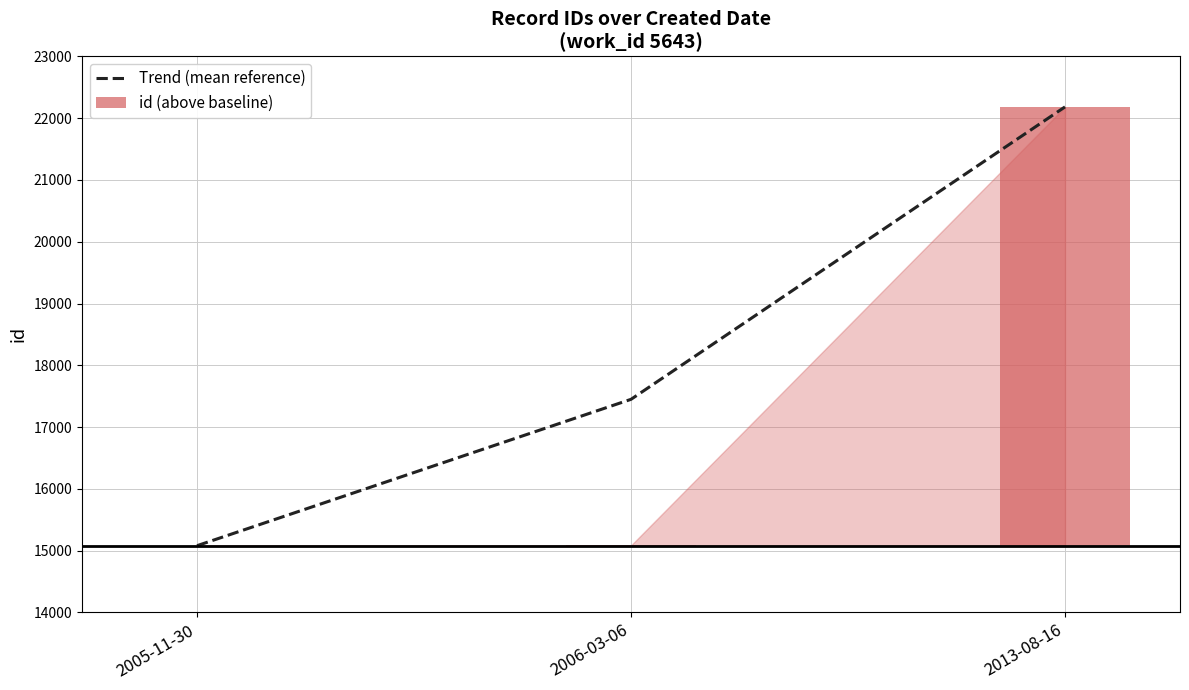

How many values are between 15081 and 22182?

3